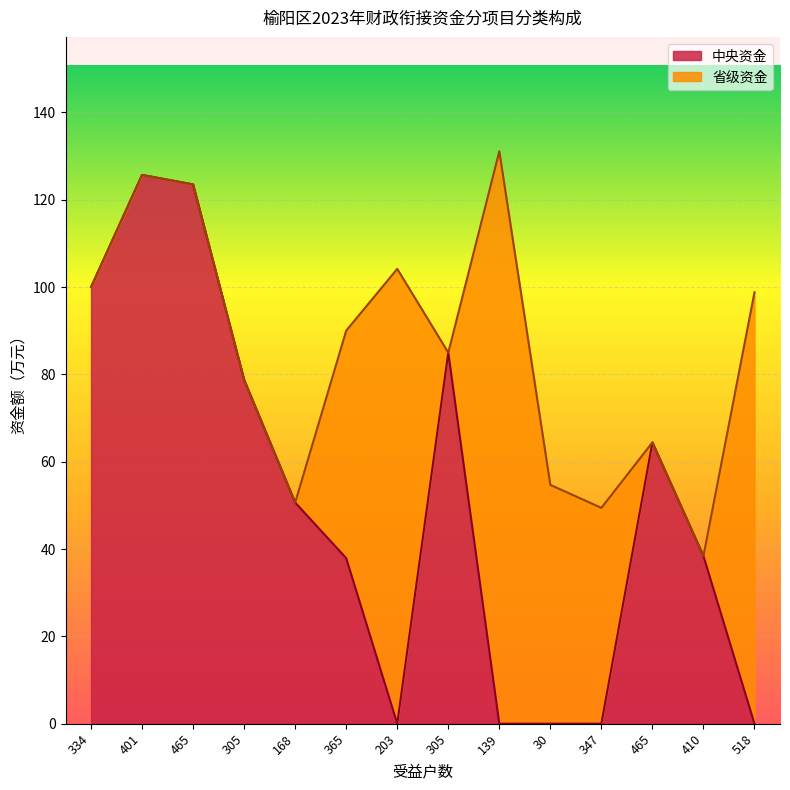

What is the sum of all values?

704.3